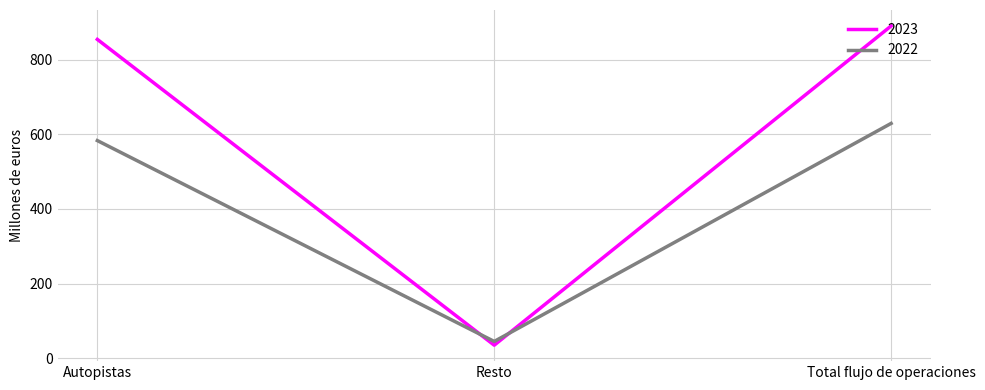

Reading left to right, what are all the values shown in this chart?

2023: 854	35	890
2022: 583	45	629